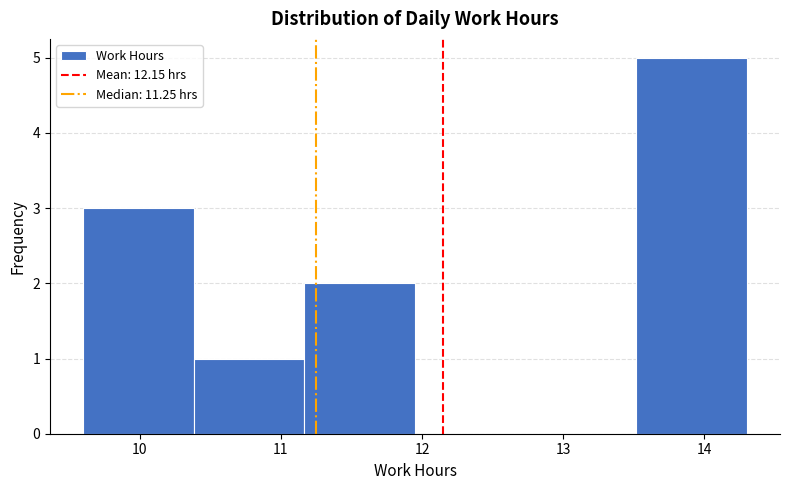

What is the height of the bar covering 13.5 to 14.3 on the x-axis? Neither the bar edges nor the heights are printed on the chart, so give them approximately, as read against the axes.

5